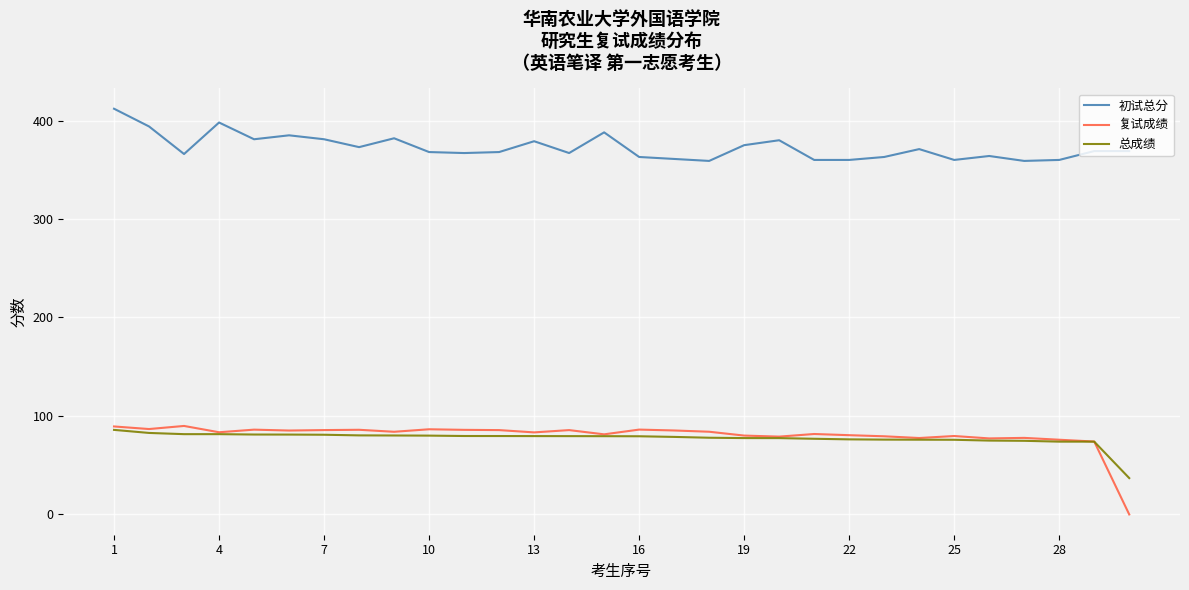

Is this an area chart (filled region under the line)?

No